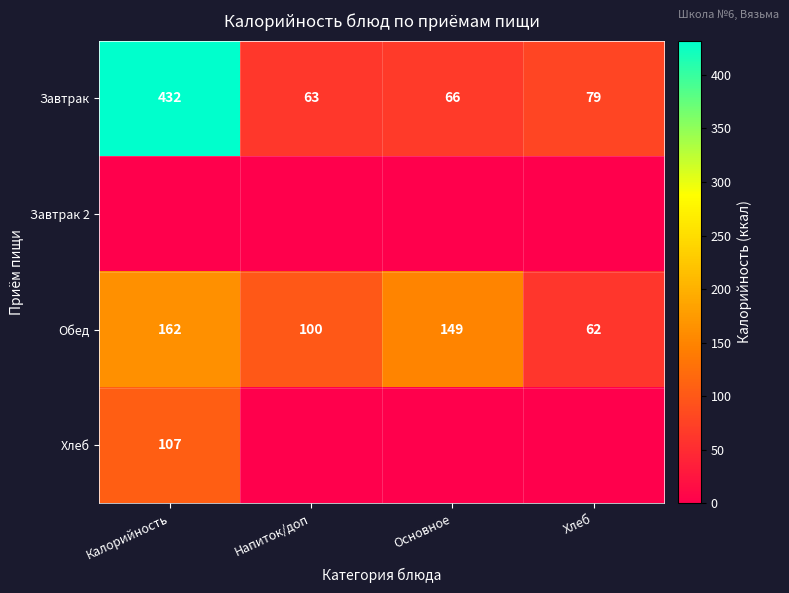

Where does the Обед series first go above 149?

Калорийность